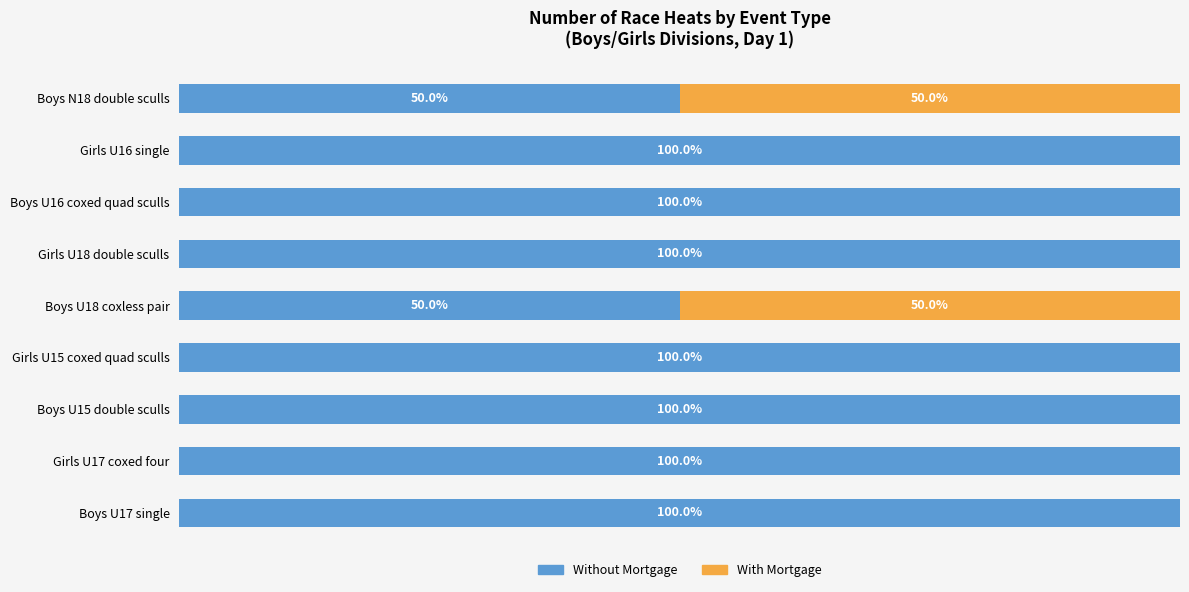

Which series has the widest spread of values?

Without Mortgage